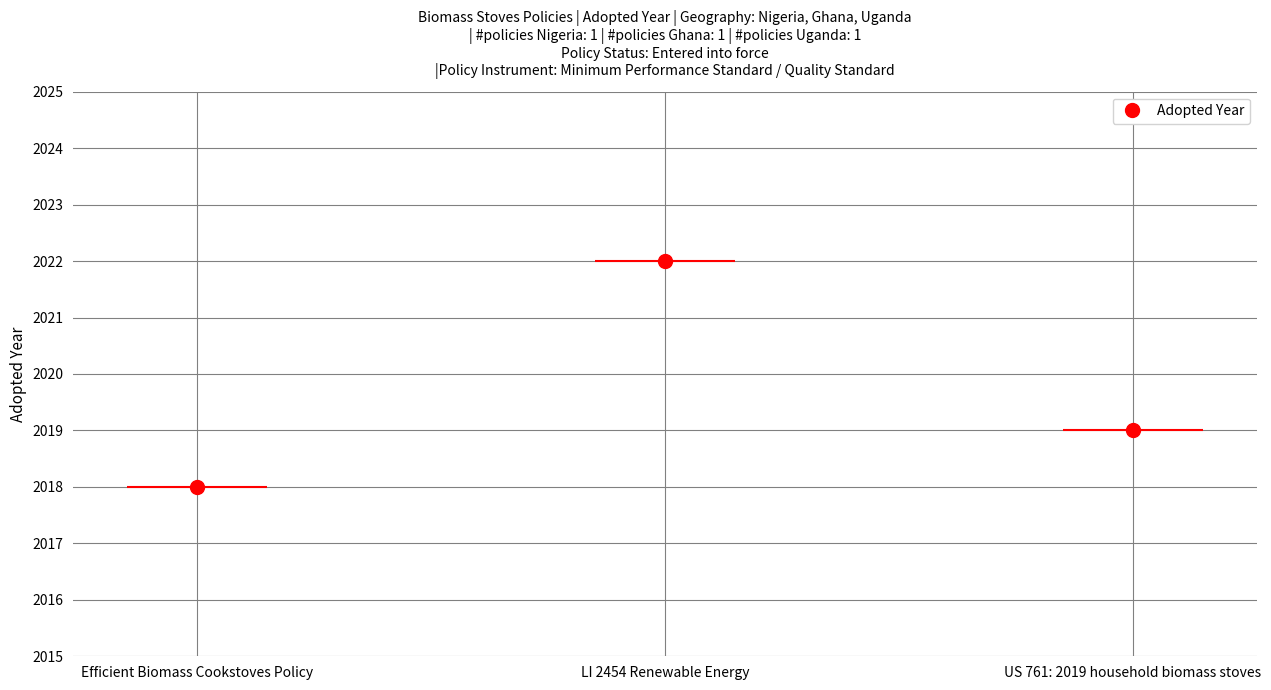

Reading left to right, what are all the values shown in this chart?

2018	2022	2019